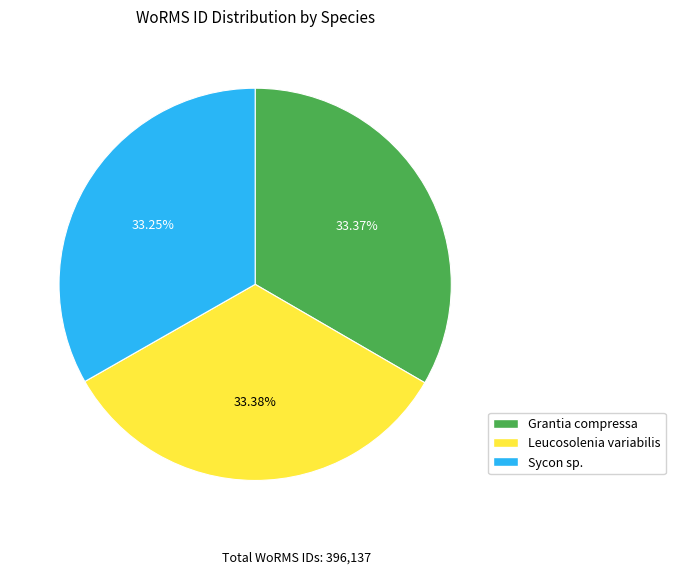

Does any single category account for the majority?

No